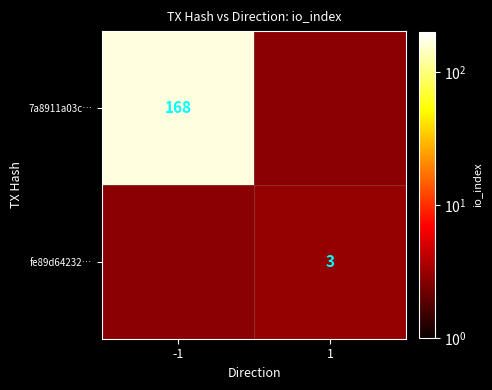

True or false: 7a8911a03c… has a value of 168 at -1.

True